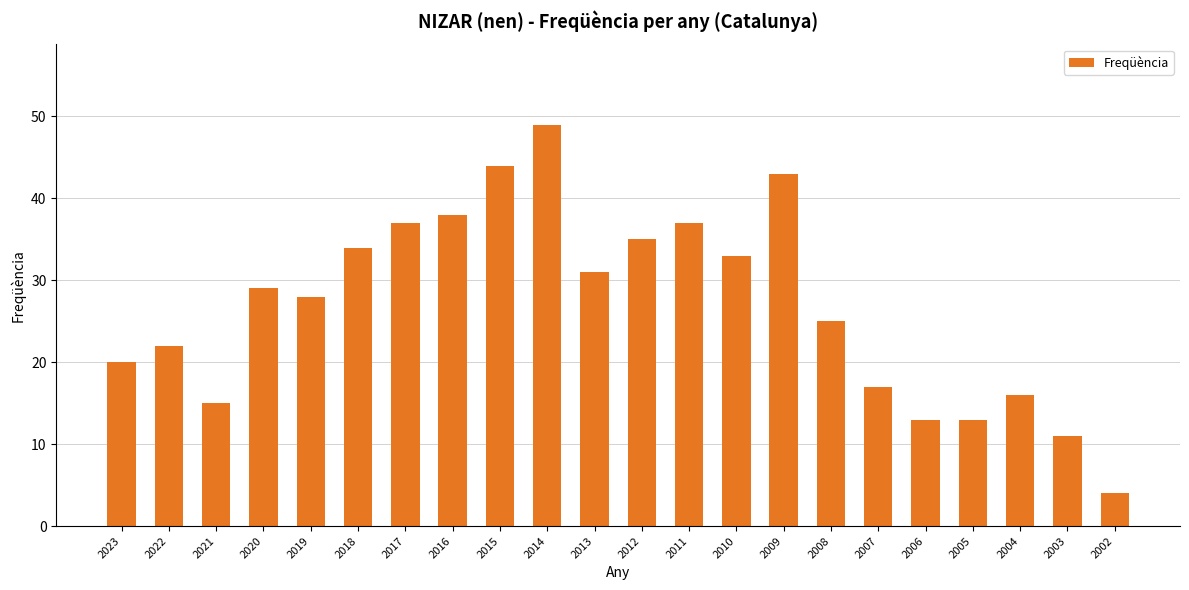

Read the value at 2009.

43